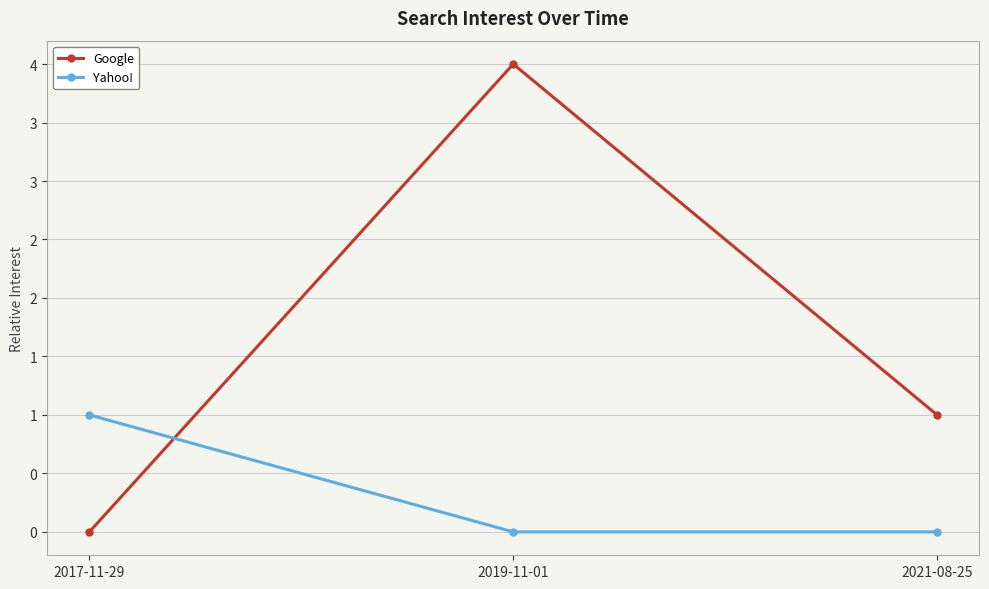

What are all the series names shown in the legend?

Google, Yahoo!